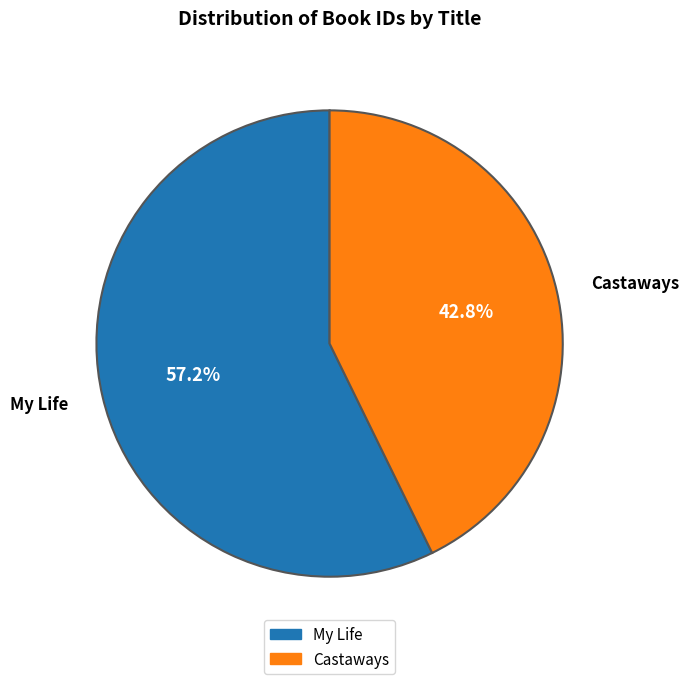

Which category has the biggest portion of the pie?

My Life